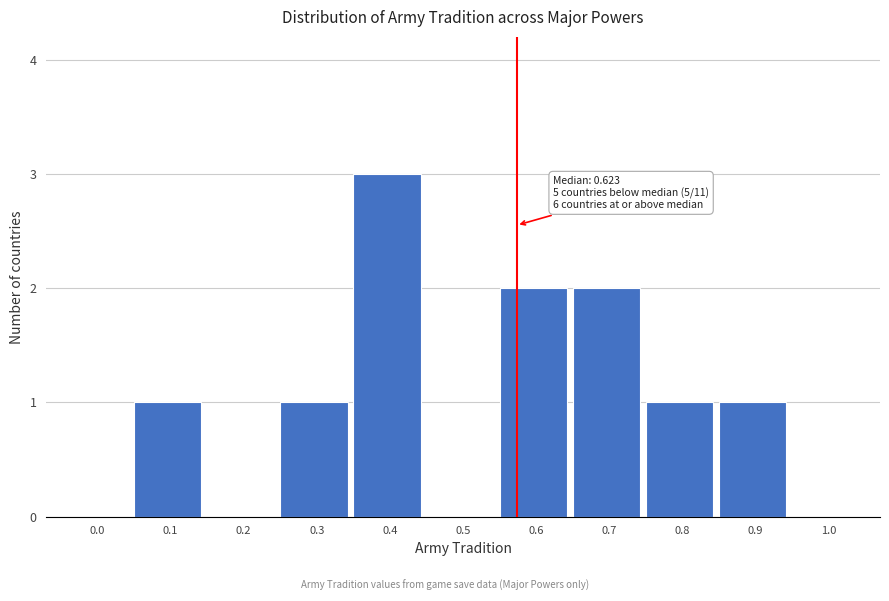

Reading left to right, extract all data points from this chart.

0.0=0	0.1=1	0.2=0	0.3=1	0.4=3	0.5=0	0.6=2	0.7=2	0.8=1	0.9=1	1.0=0